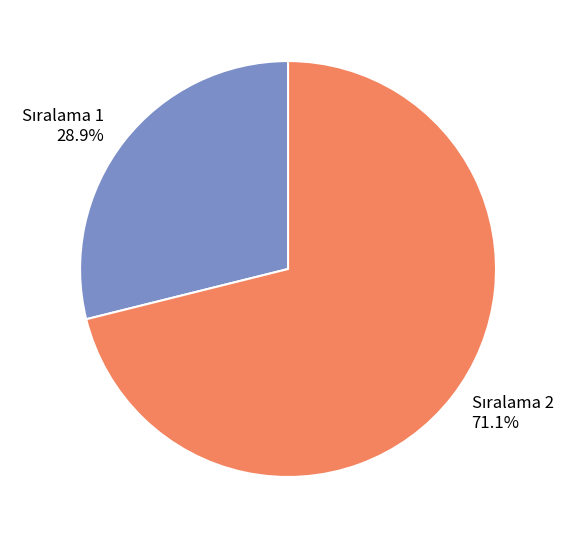

Does any single category account for the majority?

Yes